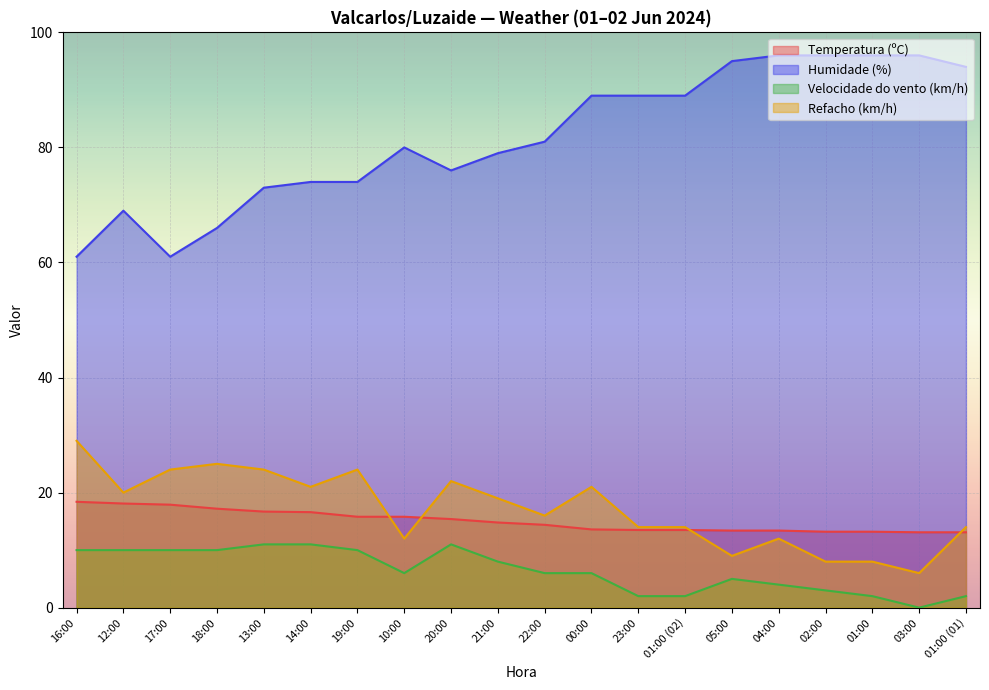

Does the chart display data point markers on the line(s)?

No